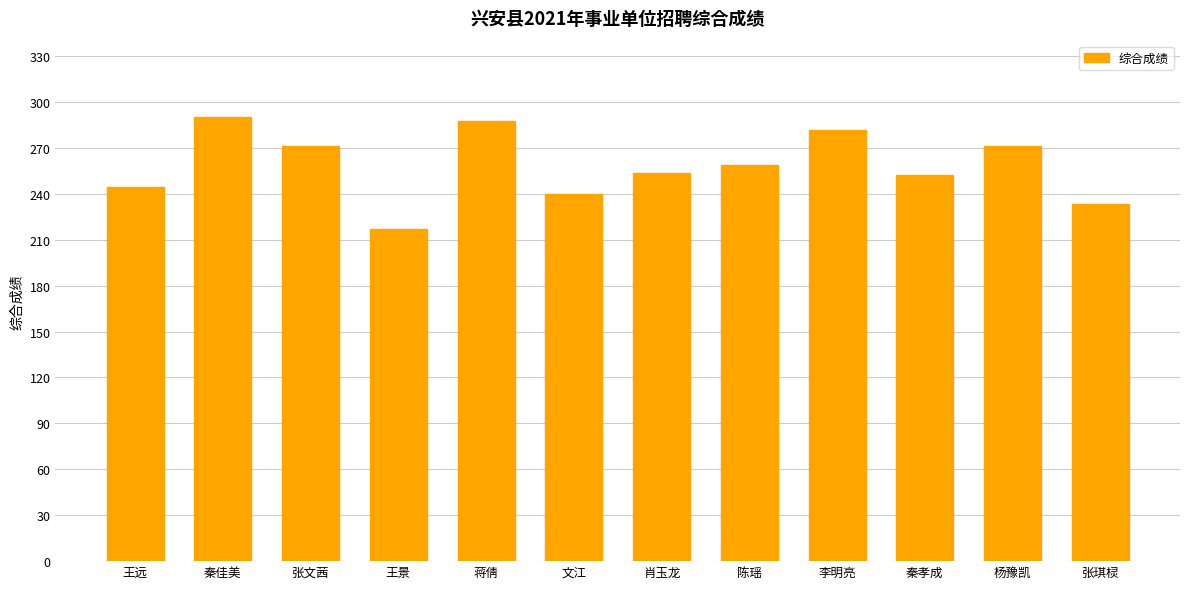

What is the difference between the maximum and second lowest values?

56.9